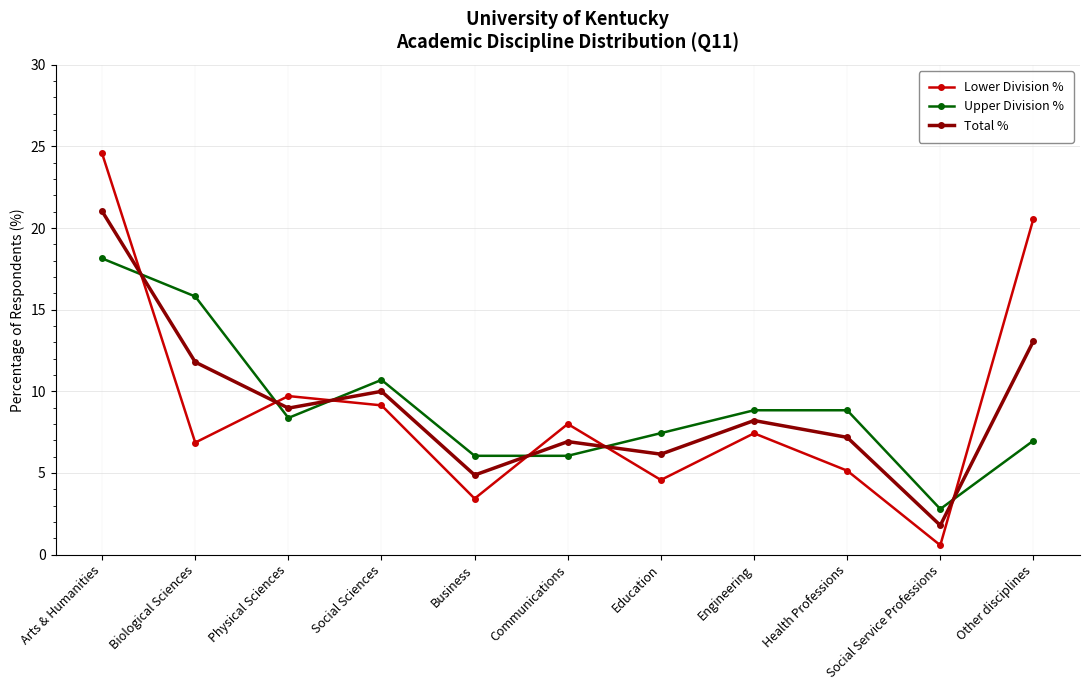

At which label does Lower Division % reach its peak?

Arts & Humanities